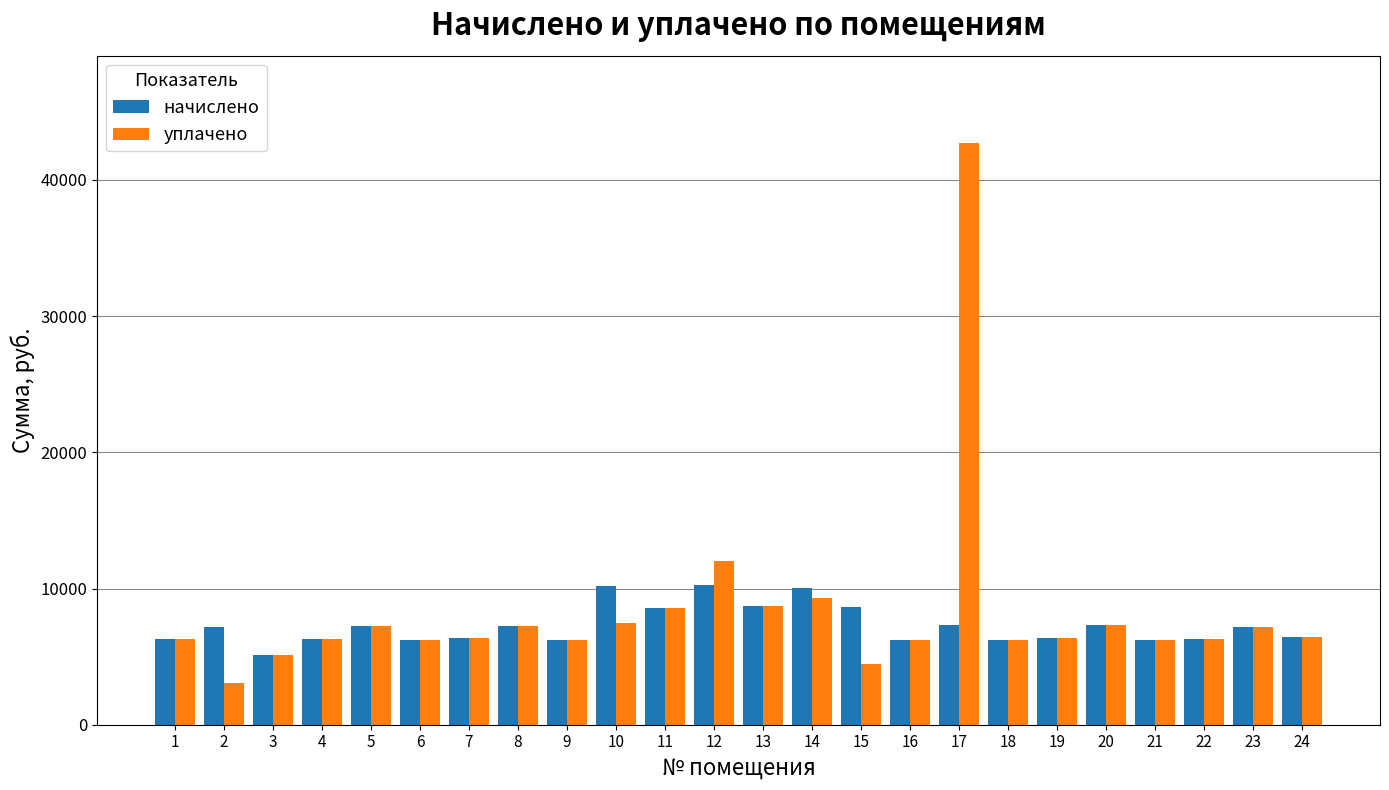

Which series has the widest spread of values?

уплачено